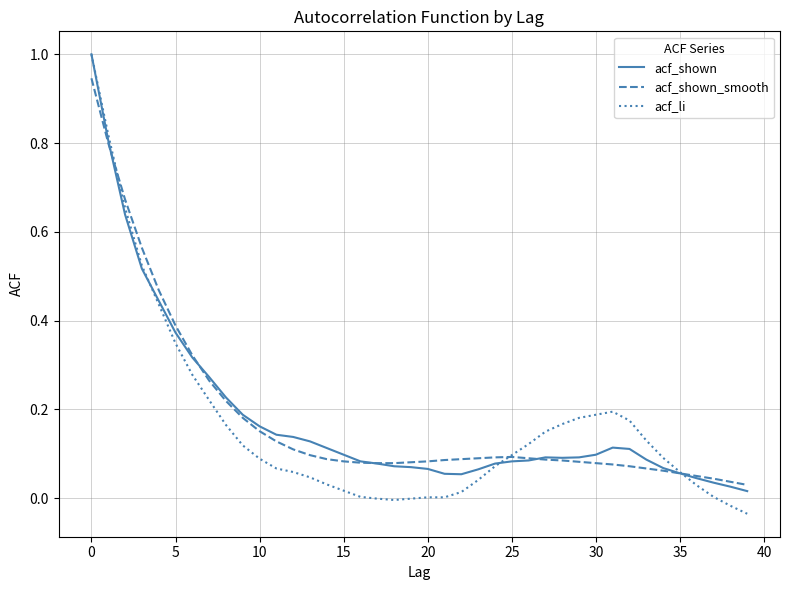

What is the maximum value shown in the chart?

1.0